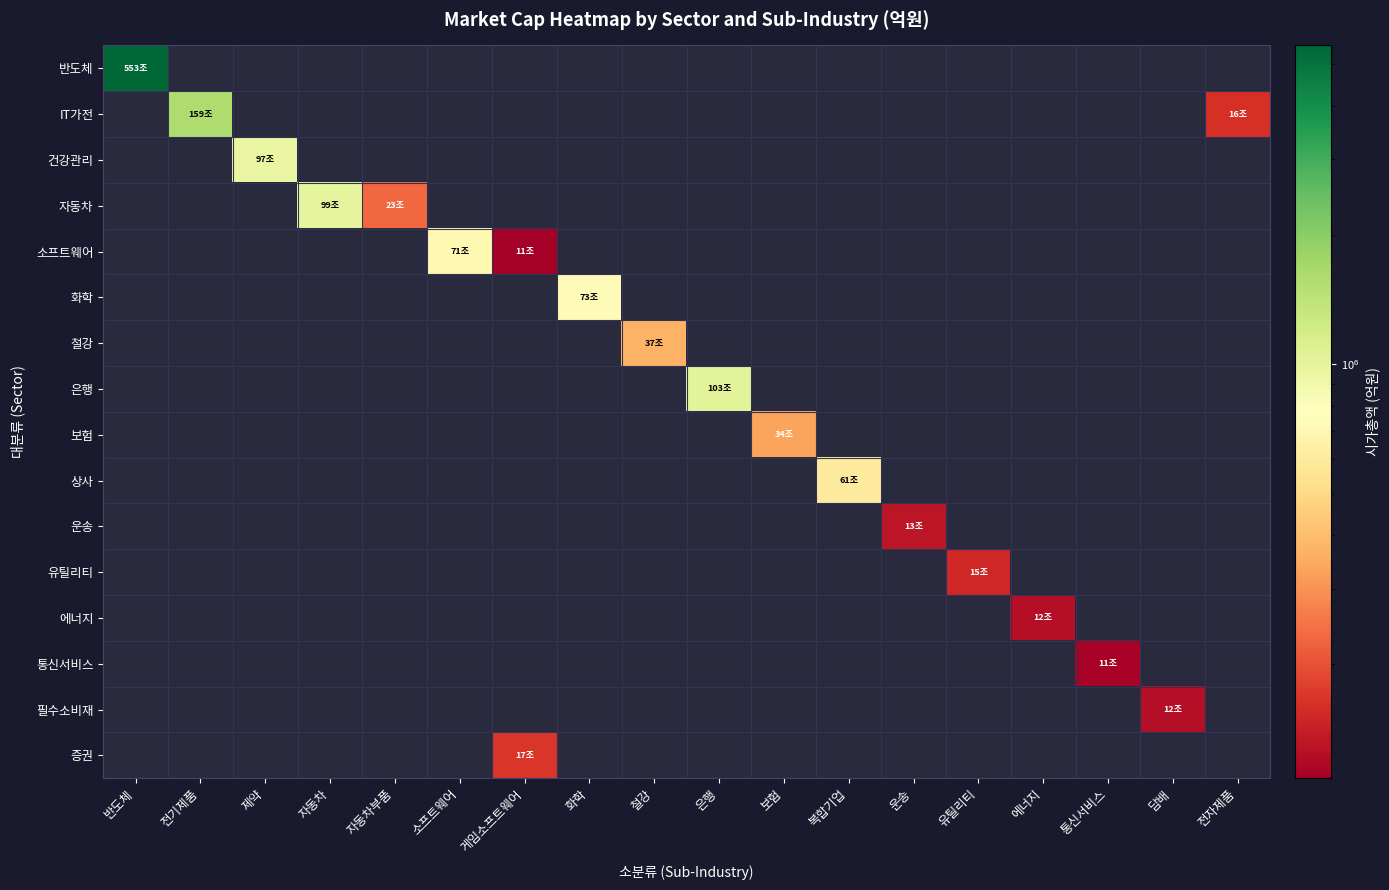

Which series has the largest total across all categories?

반도체